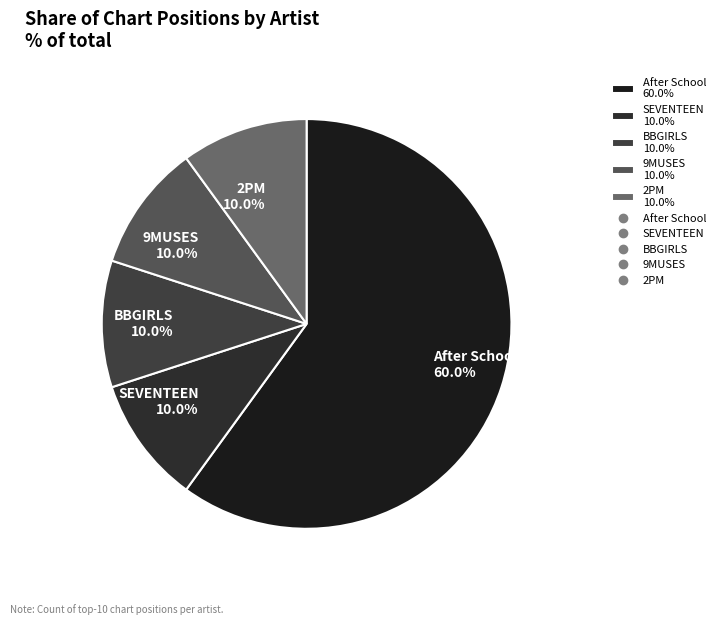

To the nearest percent, what is the average slice percentage?

20%